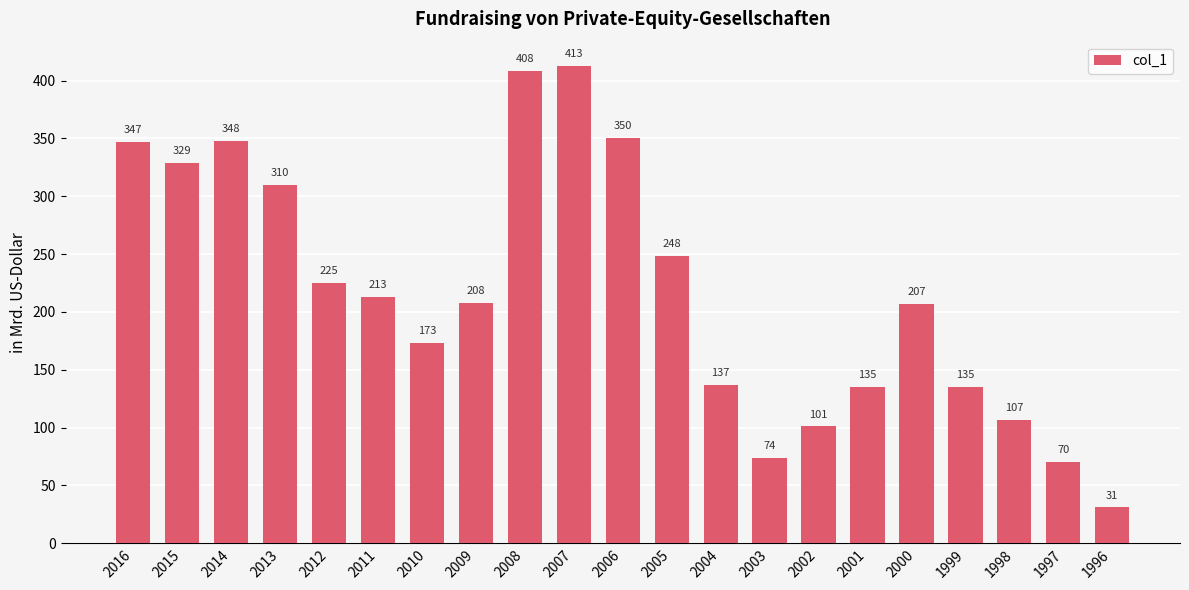

Which label corresponds to the largest value in the chart?

2007